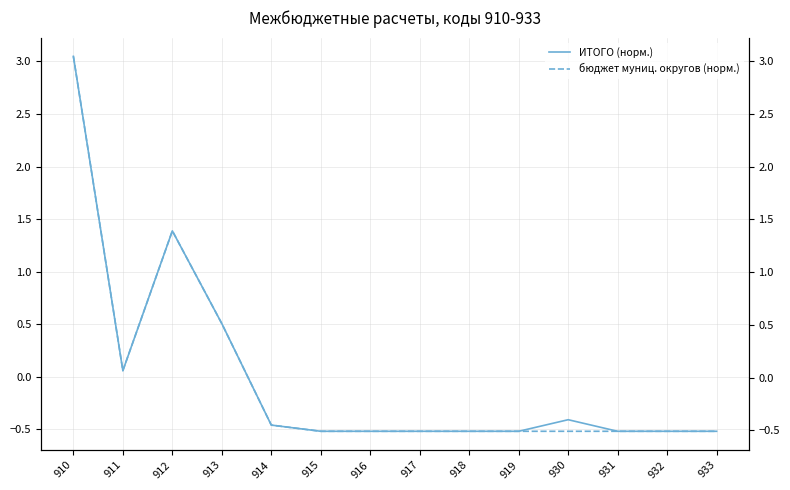

True or false: ИТОГО (норм.) and бюджет муниц. округов (норм.) cross at least once.

True